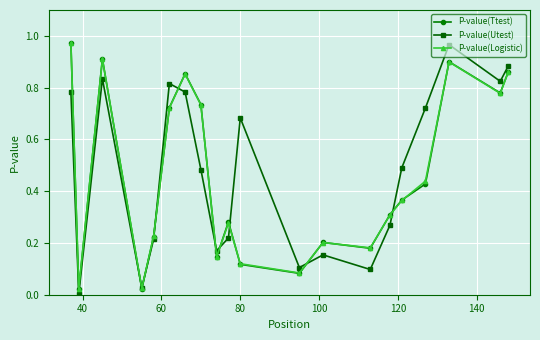

In P-value(Utest), how many points are lower than both neighbors (excluding endpoints)?

6